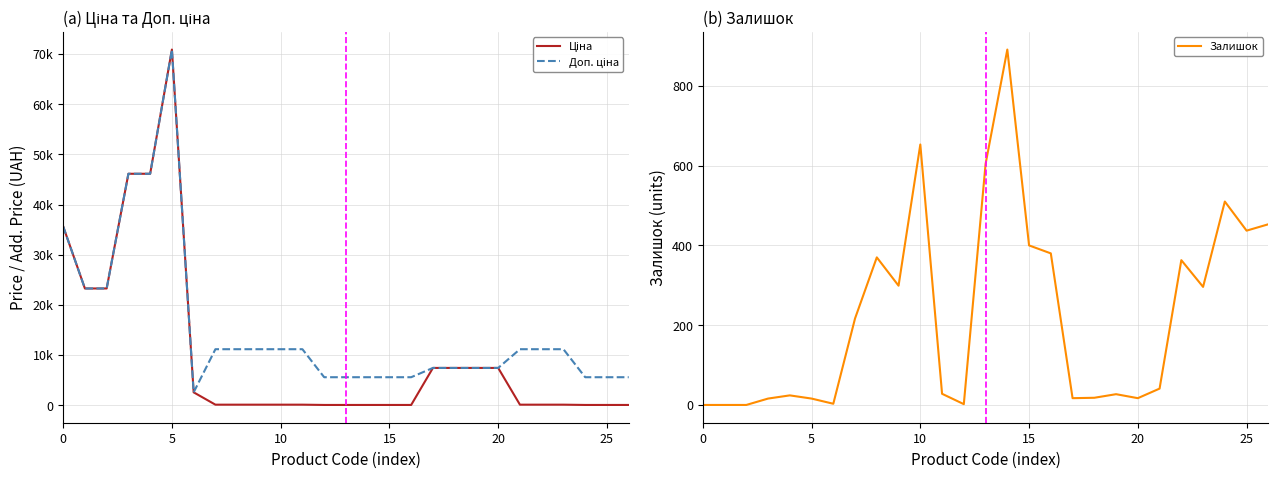

True or false: Ціна and Доп. ціна intersect in this chart.

True